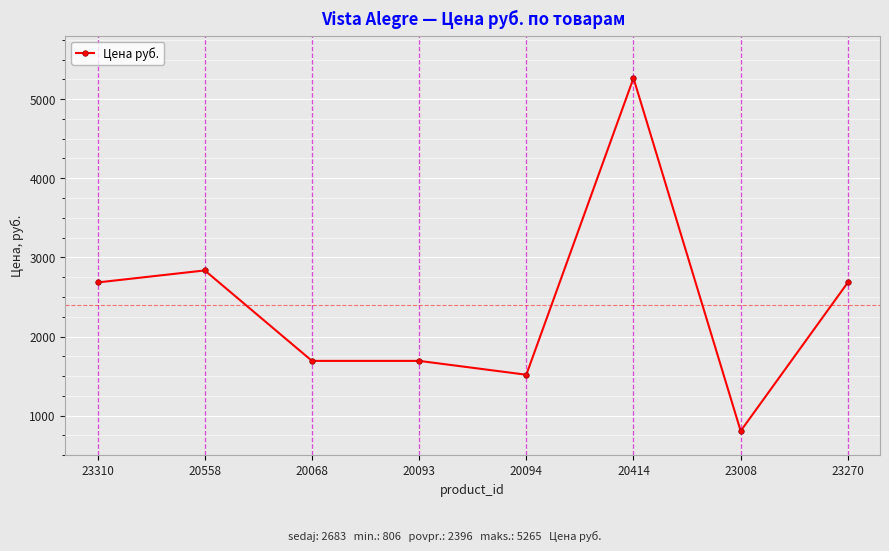

Reading left to right, what are all the values shown in this chart?

2683	2835	1692	1692	1517	5265	806	2683